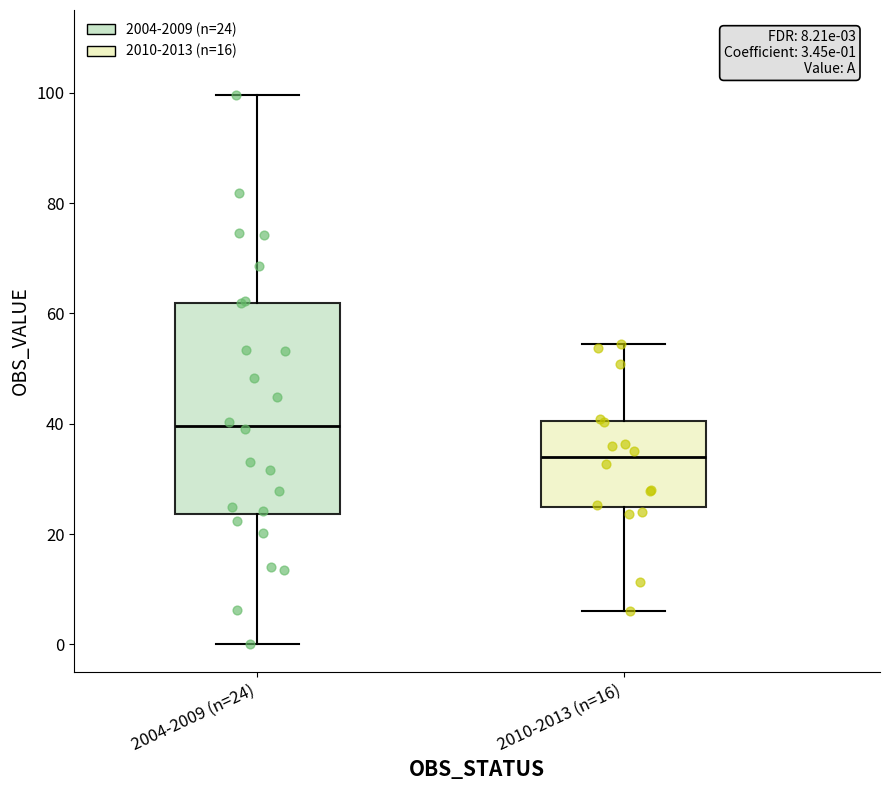

Which box's median line is the lowest?

2010-2013 (n=16)